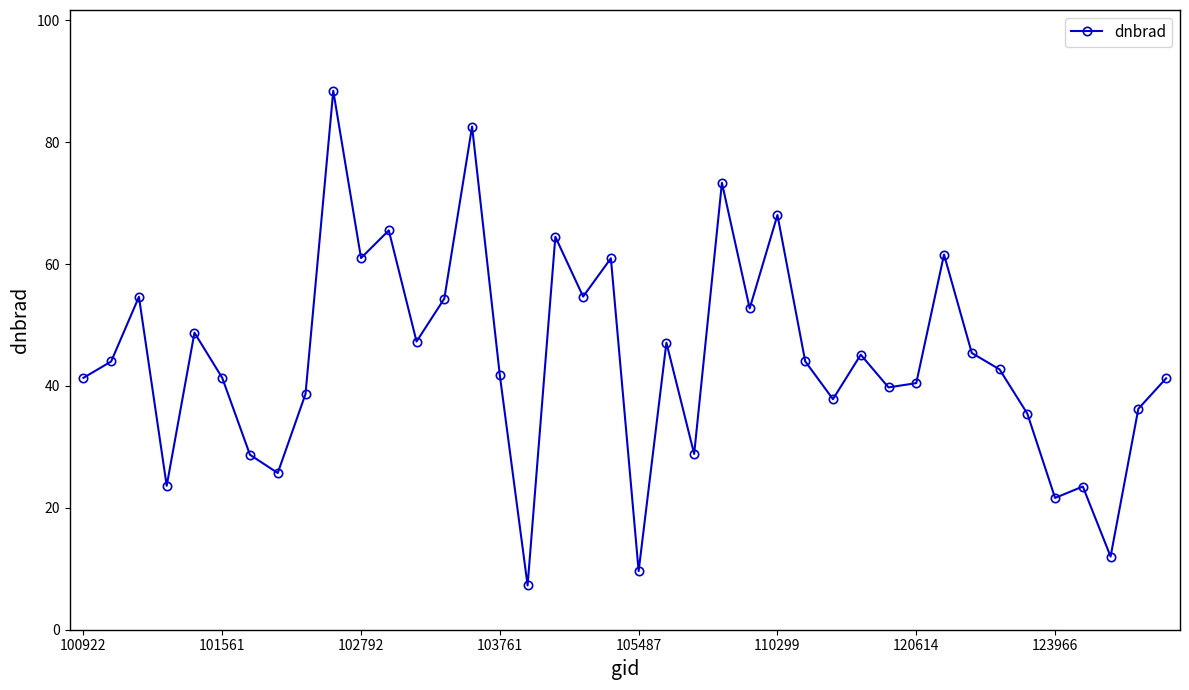

What is the difference between the second highest and minimum values?

75.3